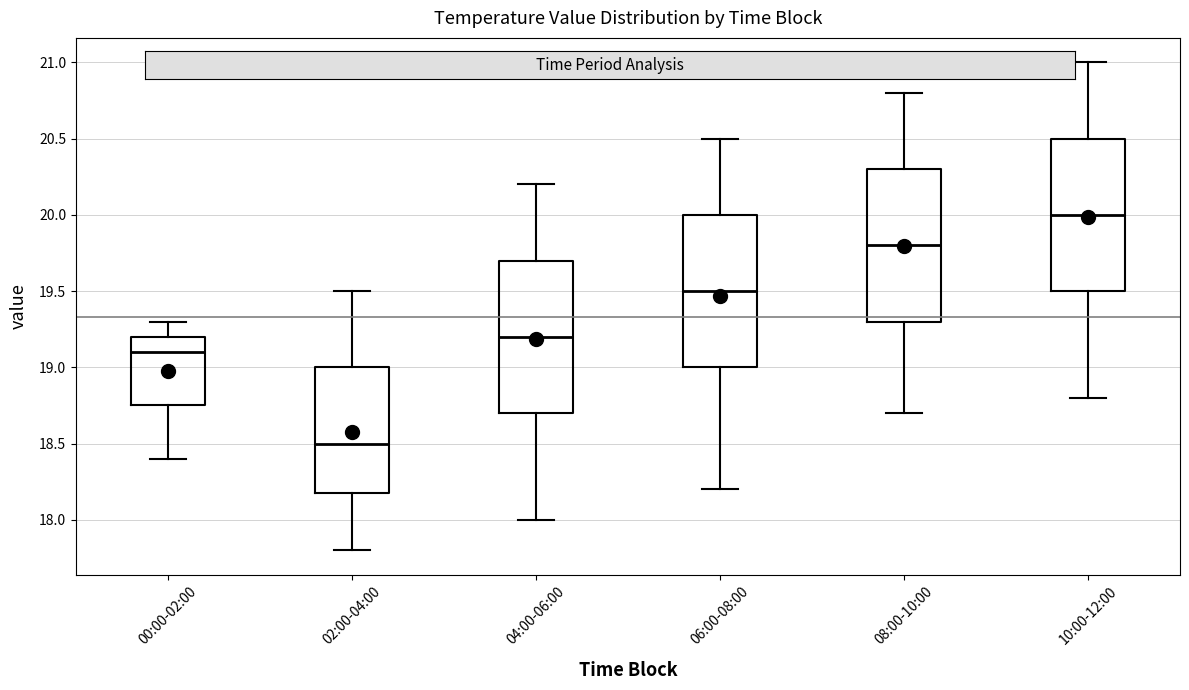

Where does the upper whisker of the box for 10:00-12:00 end on the y-axis? The values are not printed on the chart, so give them approximately, as read against the axis.

21.00